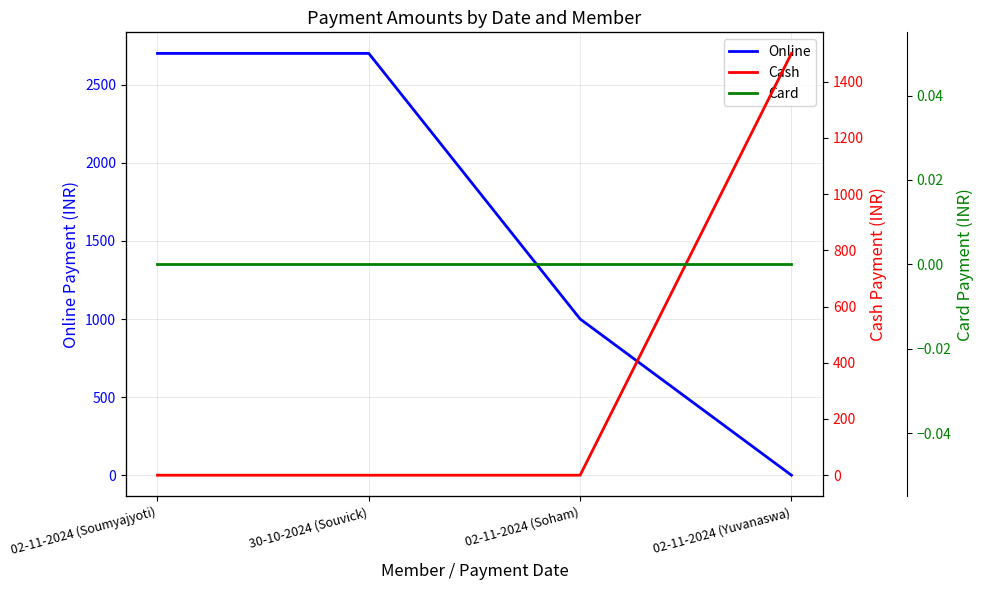

What is the difference between the maximum and second lowest values in the Online series?

1700